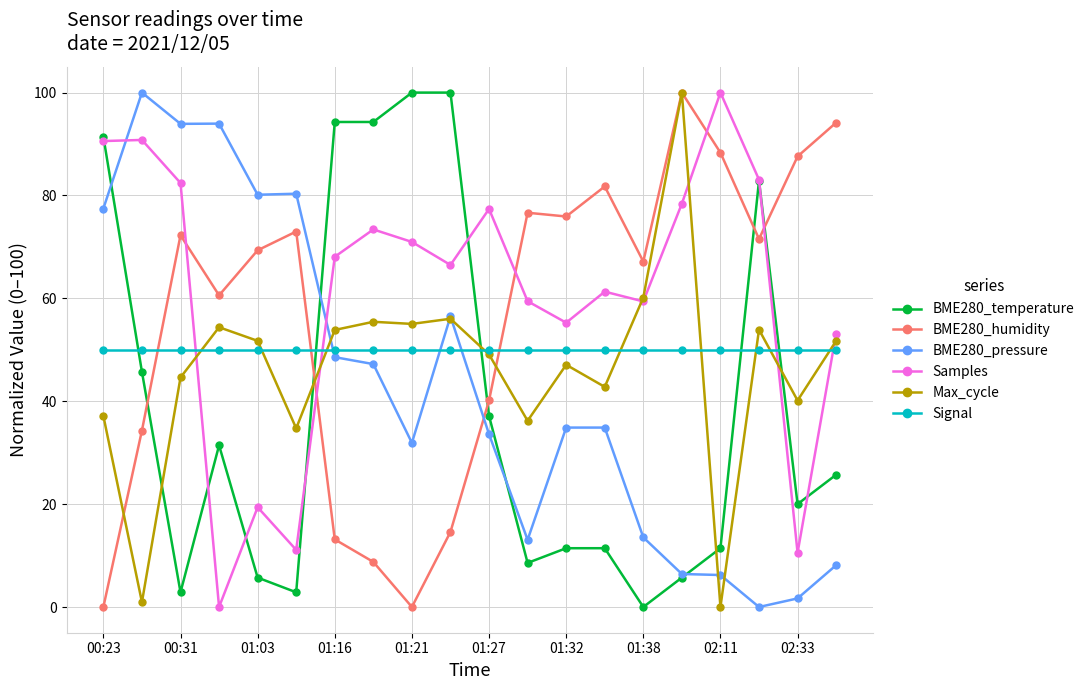

Does the chart have visible grid lines?

Yes